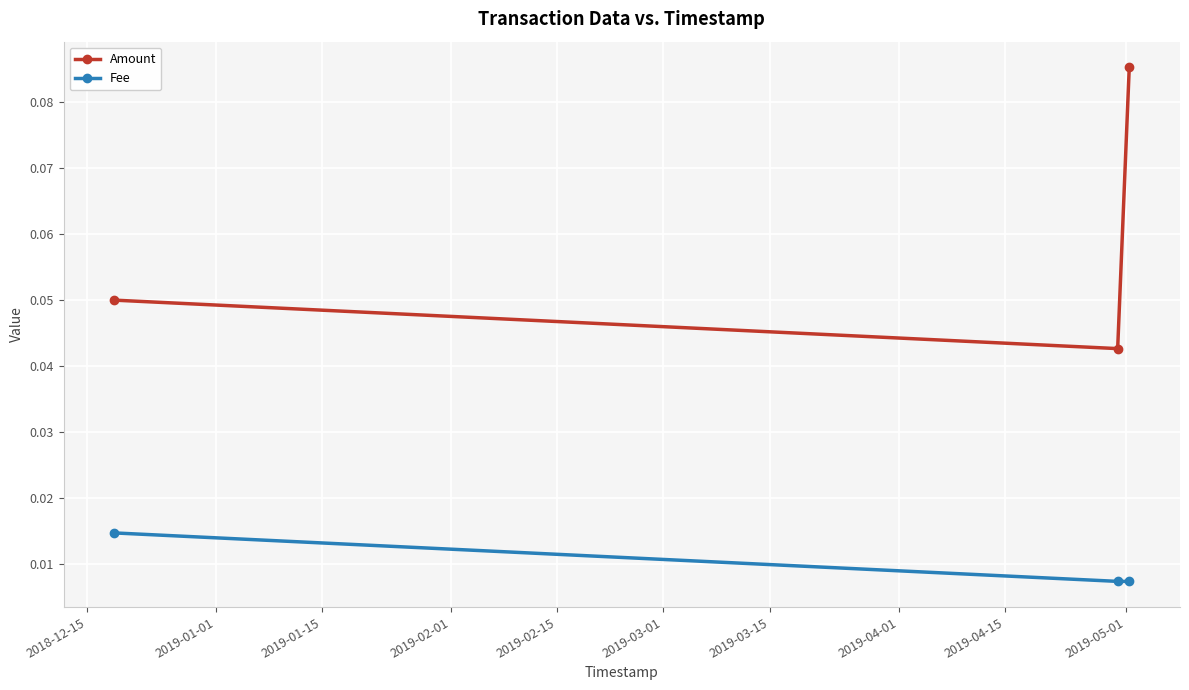

Rank the series by their average value, from highest to lowest.

Amount, Fee